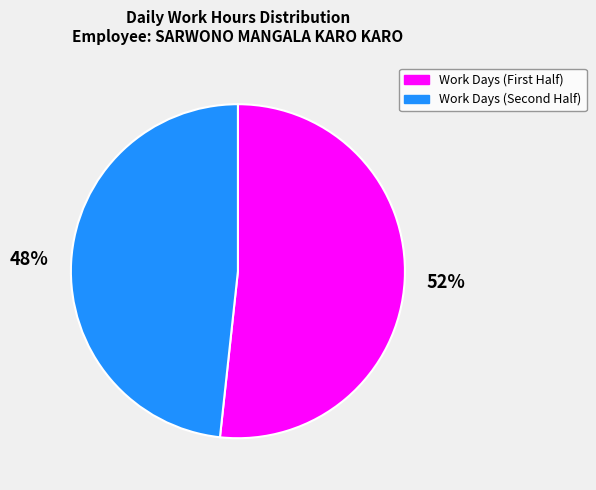

Is there any slice that represents more than half of the pie?

Yes